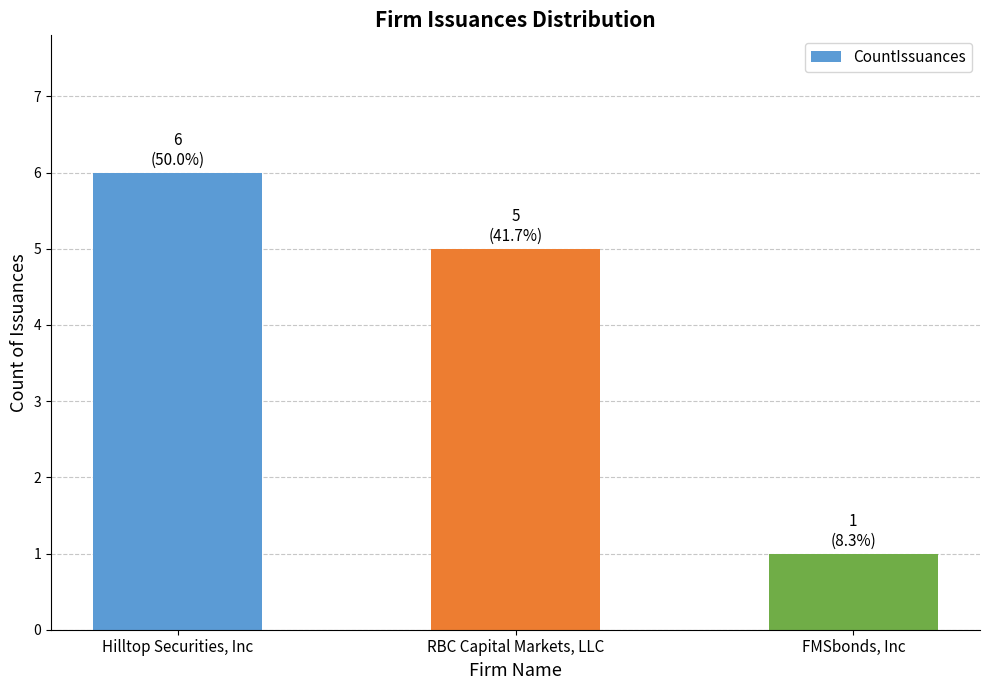

Is it true that the value at RBC Capital Markets, LLC is 3?

False